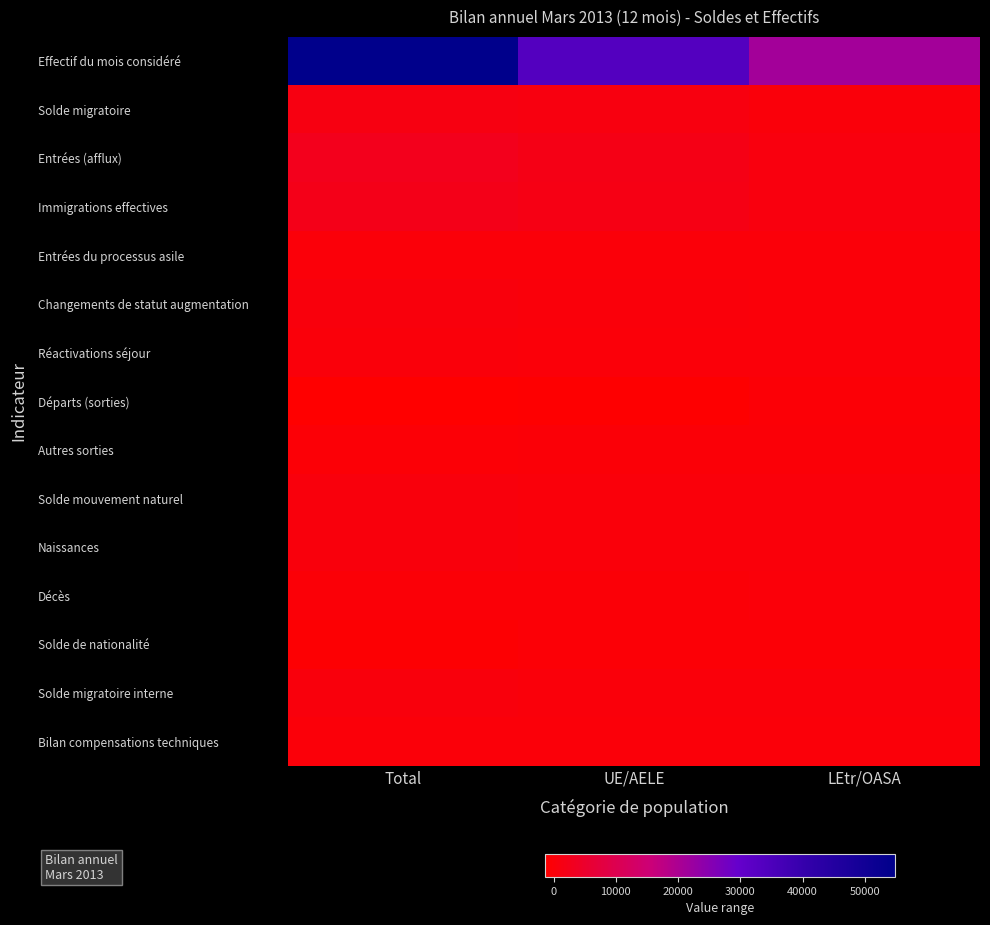

Which series has the largest range (max minus min)?

Effectif du mois considéré